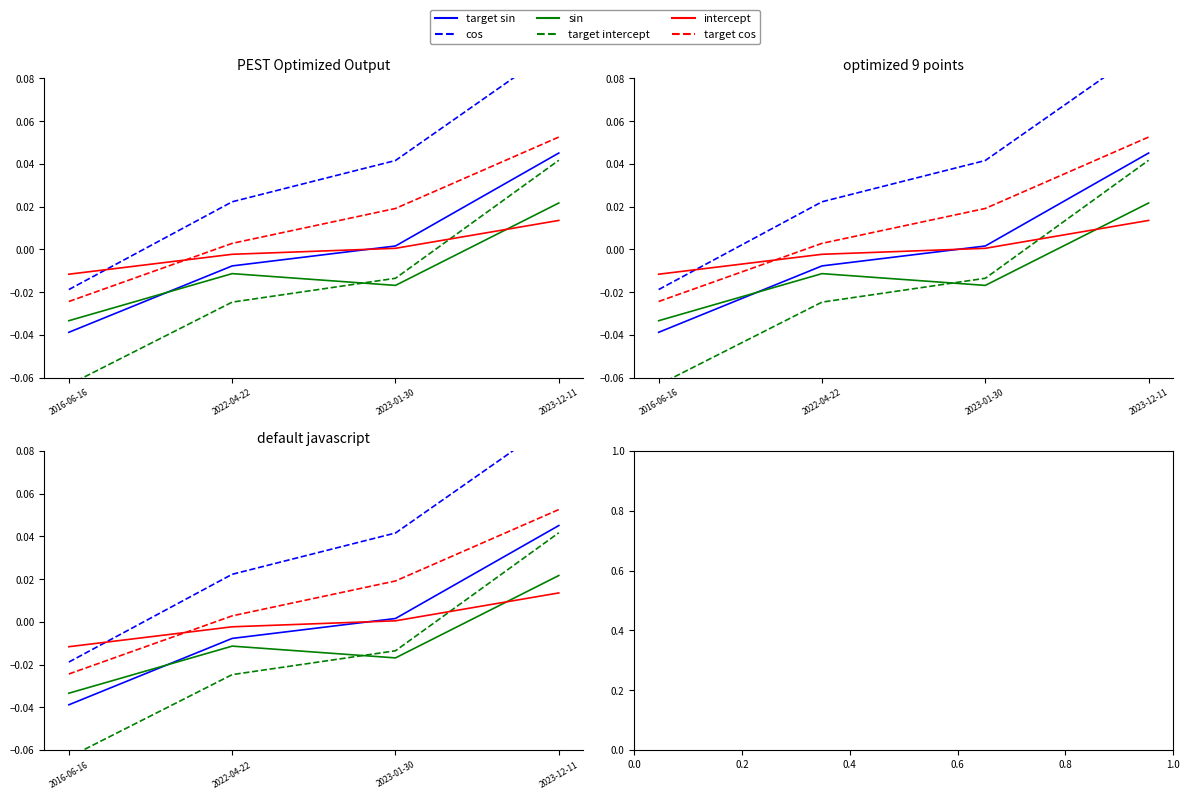

How many data points in target intercept are above 0?

1